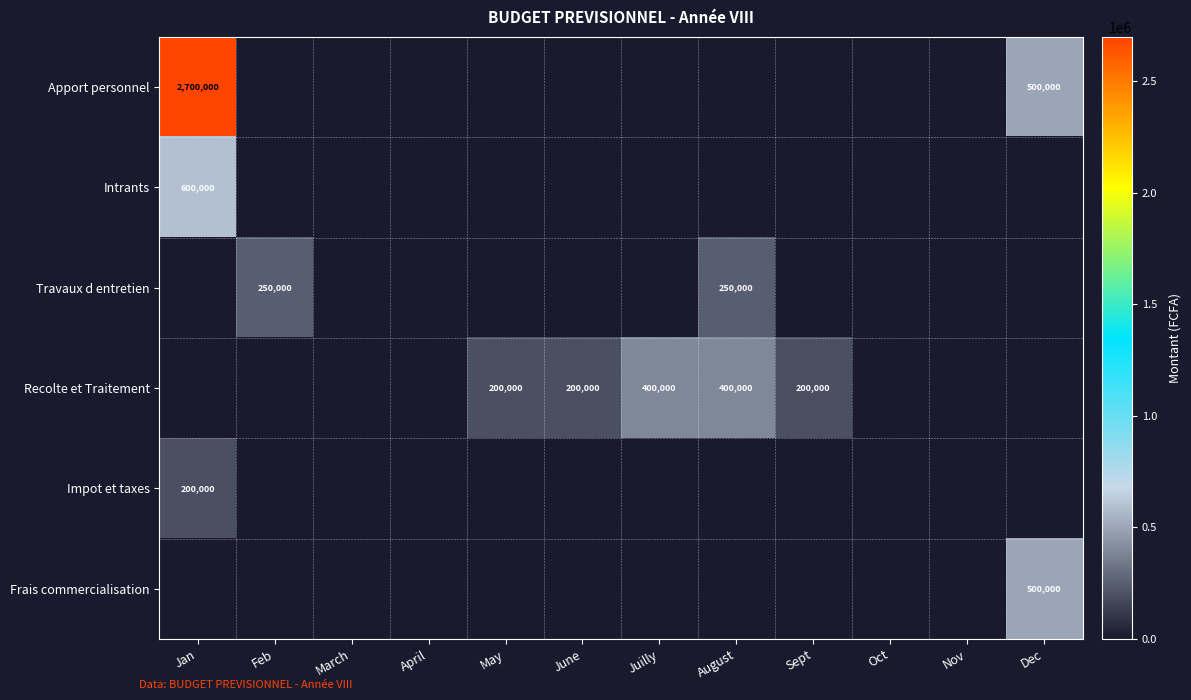

True or false: Recolte et Traitement has a value of 400000 at Juilly.

True